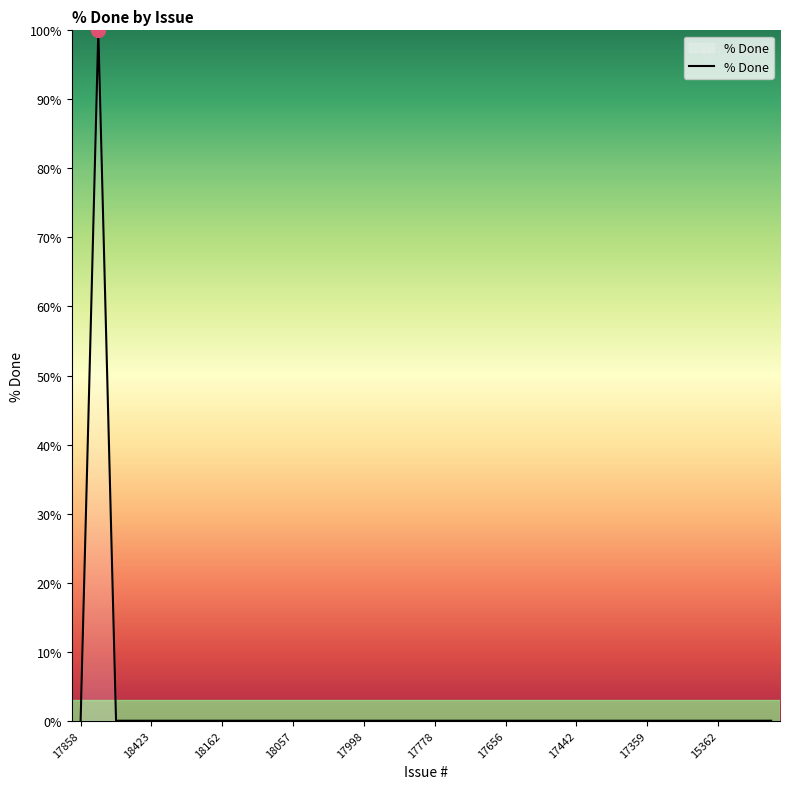

What is the maximum value shown in the chart?

100